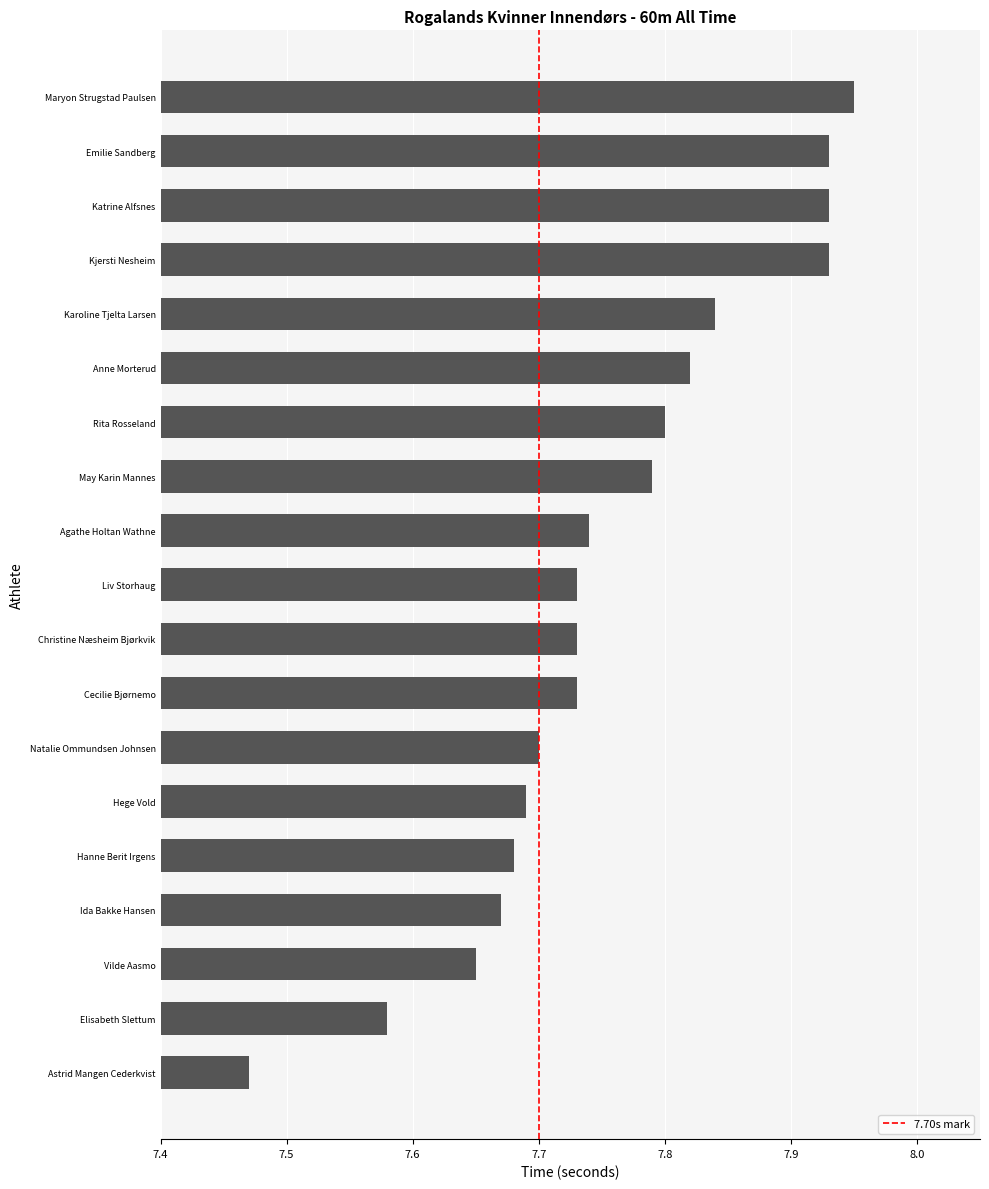

Which has a higher value, Cecilie Bjørnemo or Kjersti Nesheim?

Kjersti Nesheim